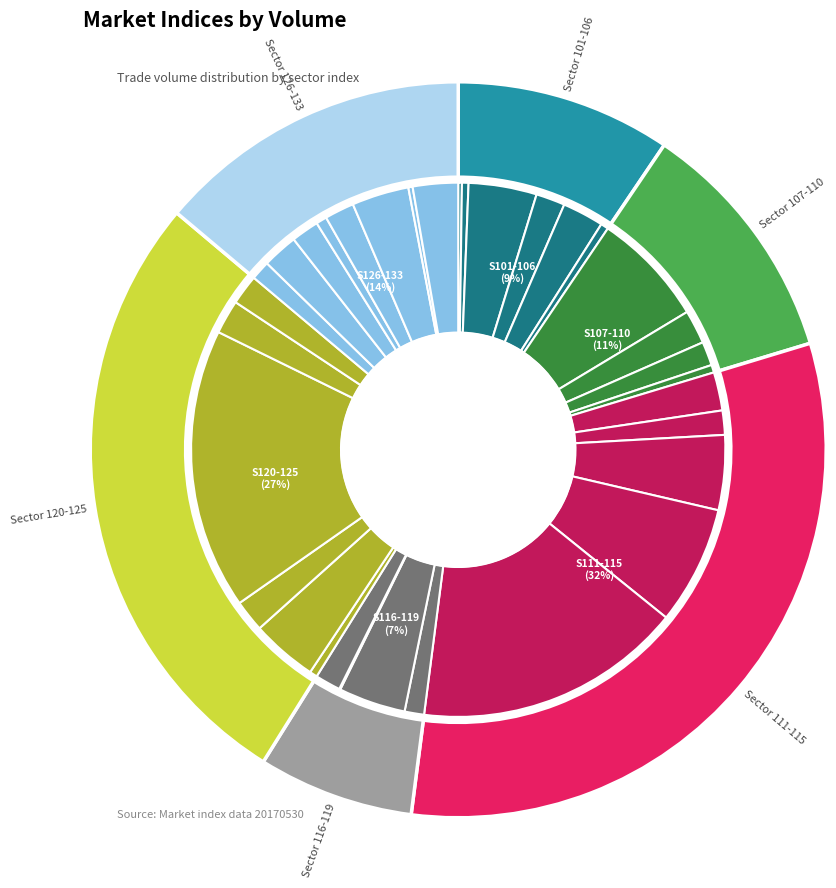

Does 122 represent more than half of the total?

No